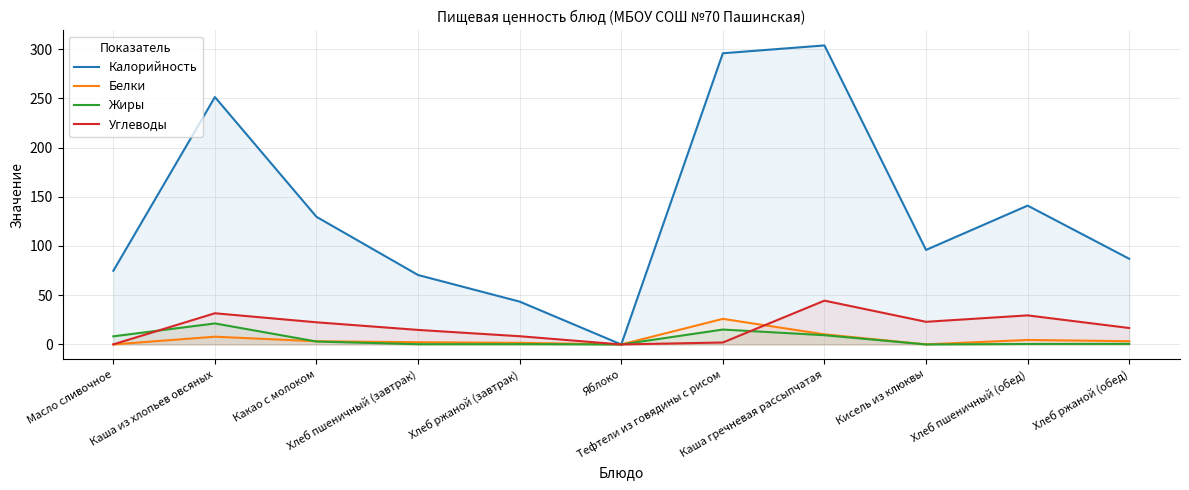

What is the maximum value for Белки?

26.0